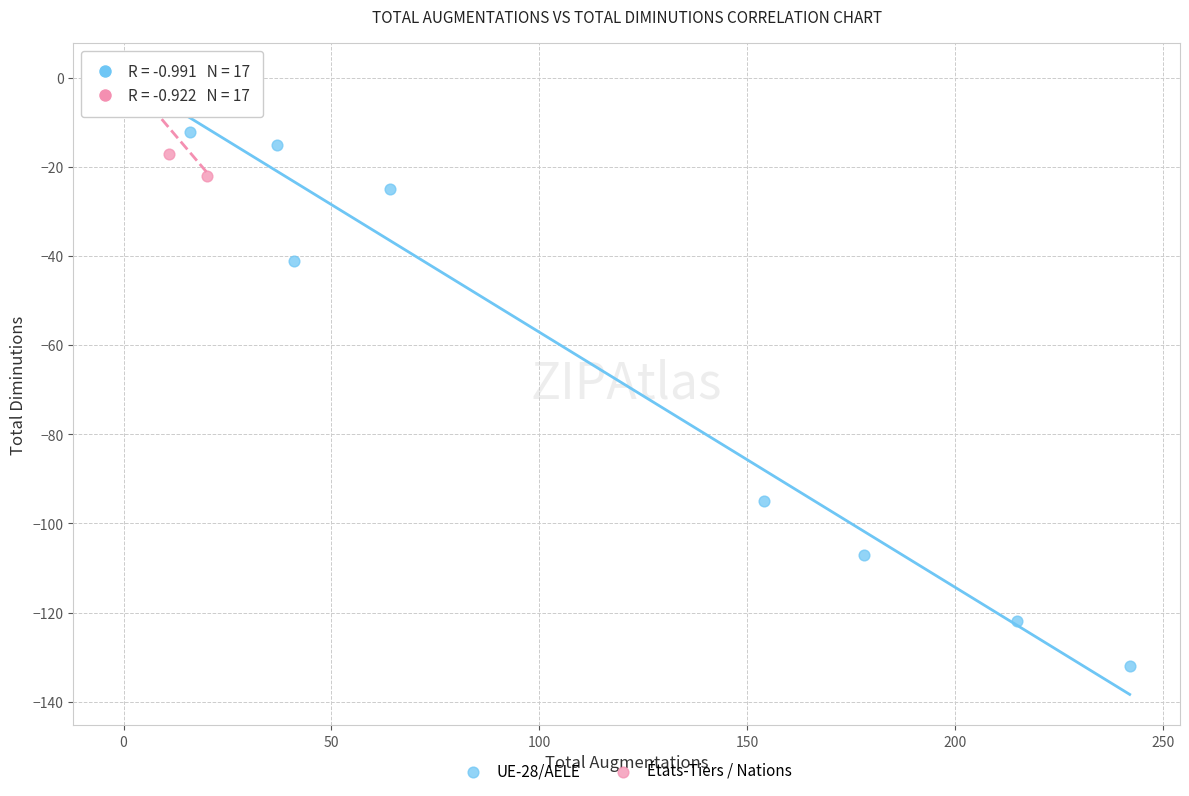

What are all the series names shown in the legend?

UE-28/AELE, États-Tiers / Nations